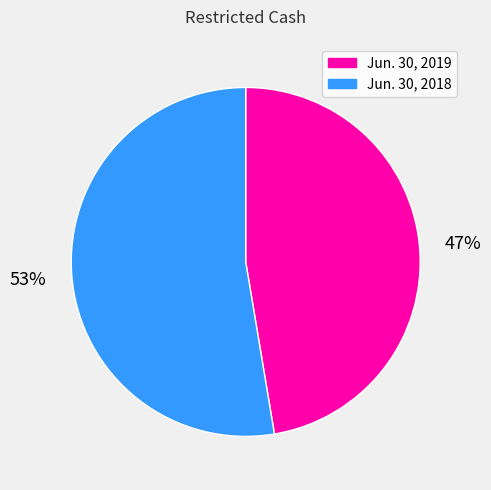

To the nearest percent, what portion does Jun. 30, 2019 represent?

47%